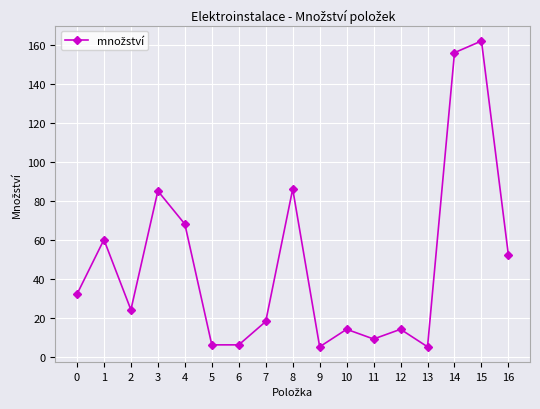

What is the difference between the second highest and minimum values?

151